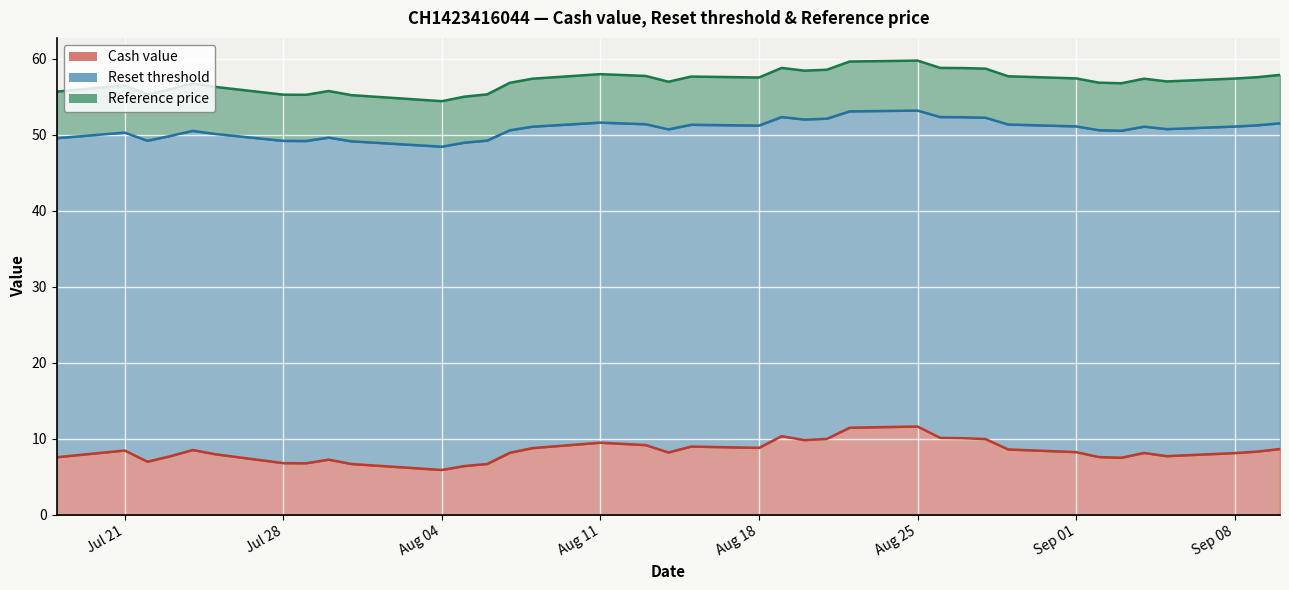

In Reset threshold, how many points are higher than both neighbors (excluding endpoints)?

8